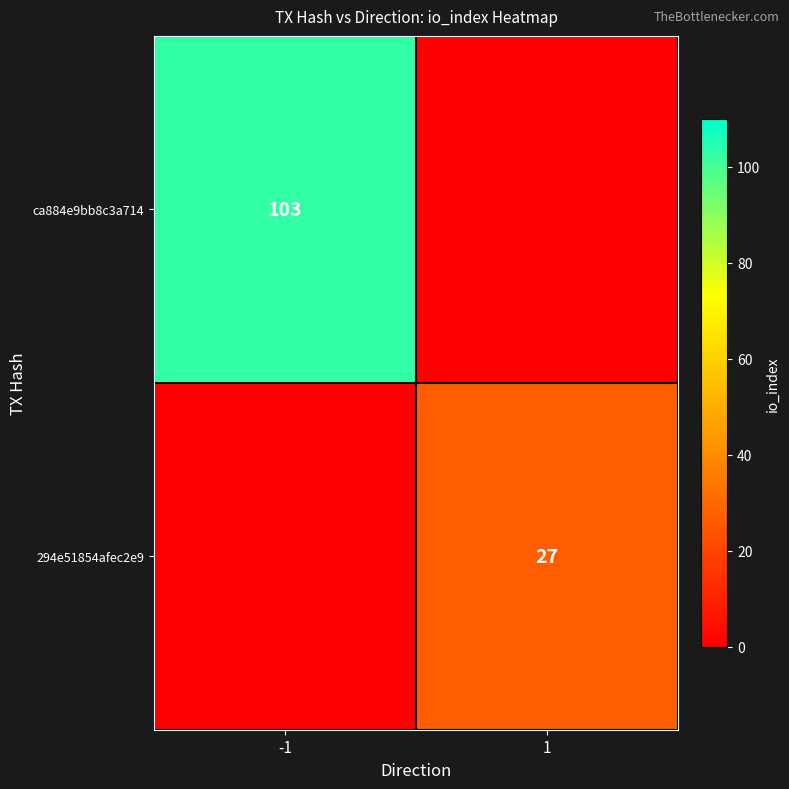

The value of 294e51854afec2e9 at 1 is 27. True or false?

True